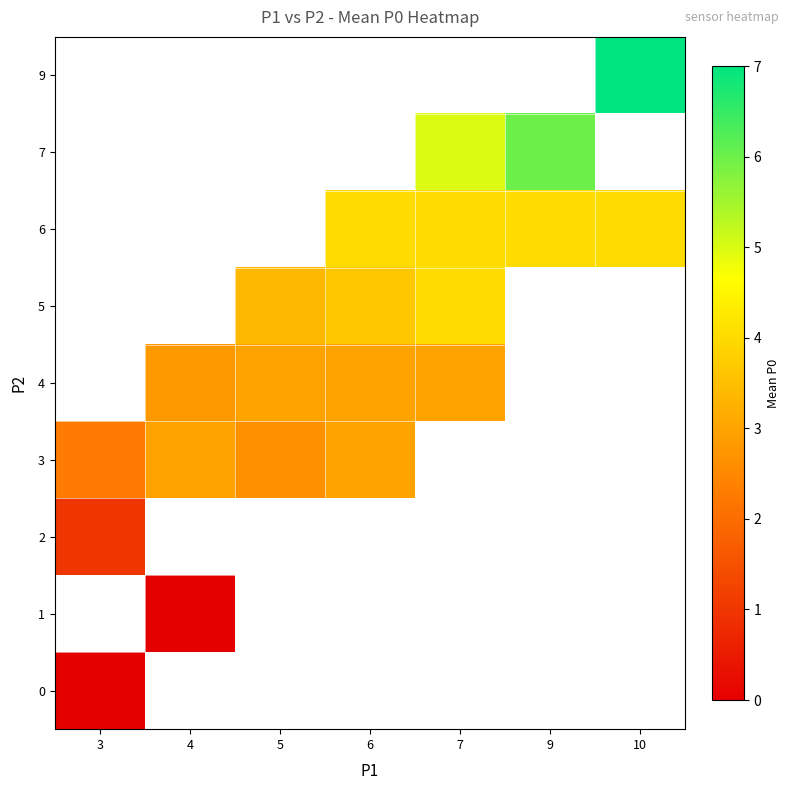

Which category has the lowest value across all series?

3